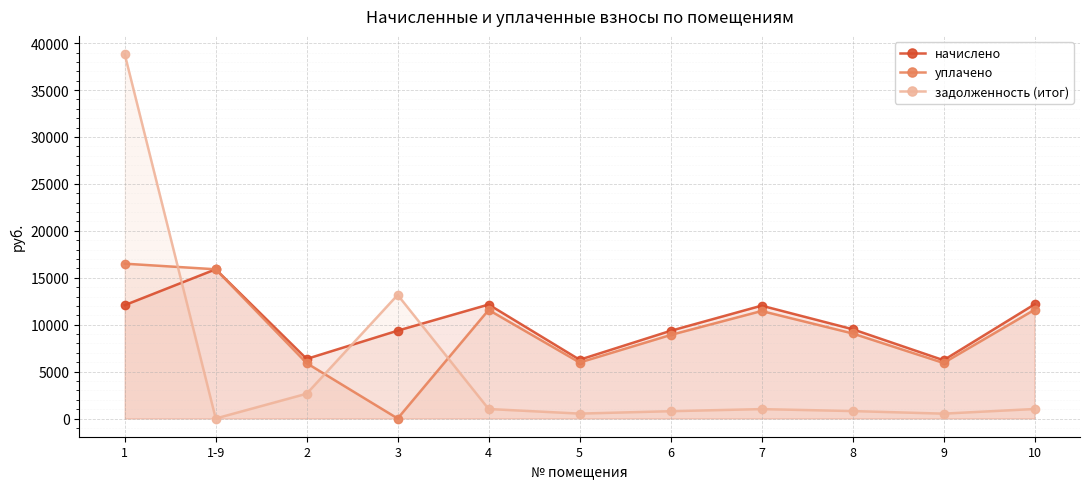

Reading left to right, what are all the values shown in this chart?

начислено: 12078.2	15902.4	6350.6	9361.6	12147.4	6264.0	9344.2	12026.4	9517.2	6212.2	12164.8
уплачено: 16500.0	15902.4	5896.5	0.0	11571.0	5966.8	8900.8	11455.8	9065.6	5917.4	11587.6
задолженность (итог): 38833.5	0.0	2642.3	13169.3	1012.3	522.8	778.7	1002.2	793.1	517.7	1013.7